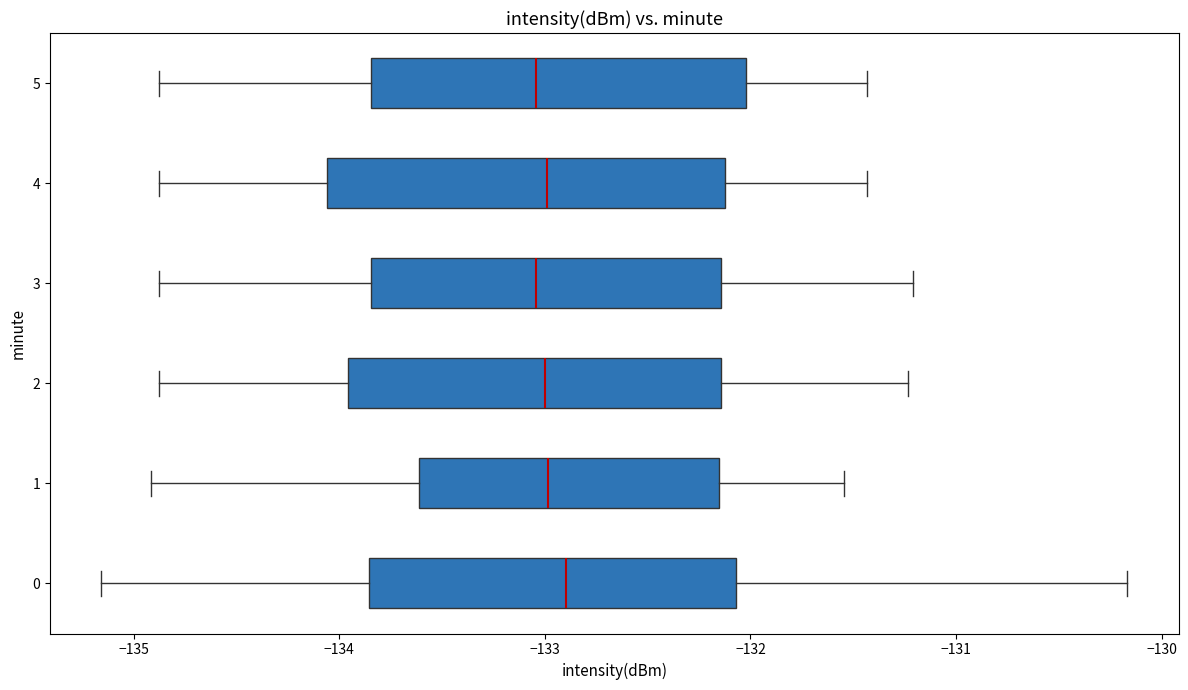

Reading bottom to top, transcribe this box plot: for each box, give where its median line is, the range the box spans, and where its two whiskers end, as read against the x-axis. The values are not printed on the chart, so give them approximately, as read against the axis.

0: median -132.9, box -133.9 to -132.1, whiskers -135.2 to -130.2
1: median -133.0, box -133.6 to -132.2, whiskers -134.9 to -131.5
2: median -133.0, box -134.0 to -132.1, whiskers -134.9 to -131.2
3: median -133.0, box -133.8 to -132.1, whiskers -134.9 to -131.2
4: median -133.0, box -134.1 to -132.1, whiskers -134.9 to -131.4
5: median -133.0, box -133.8 to -132.0, whiskers -134.9 to -131.4